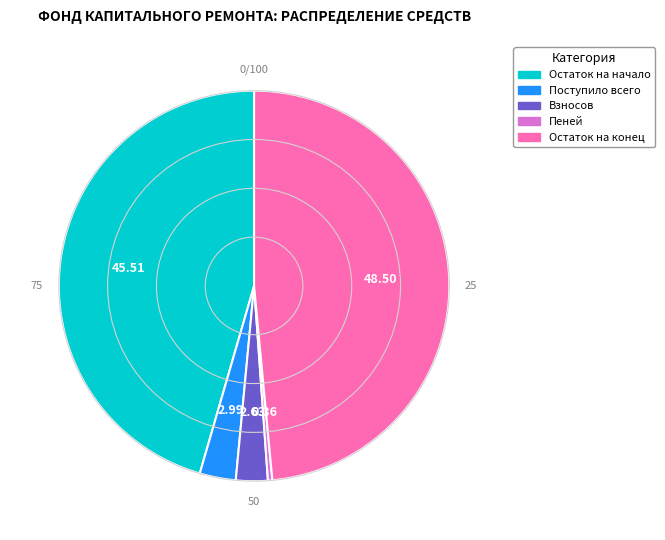

Does Остаток на конец represent more than half of the total?

No